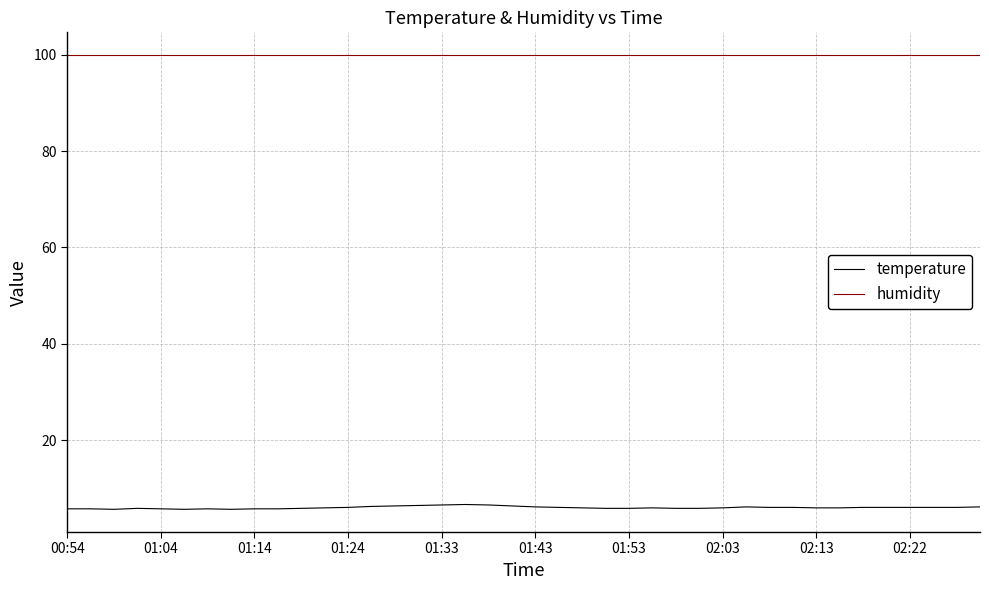

Rank the series by their average value, from lowest to highest.

temperature, humidity